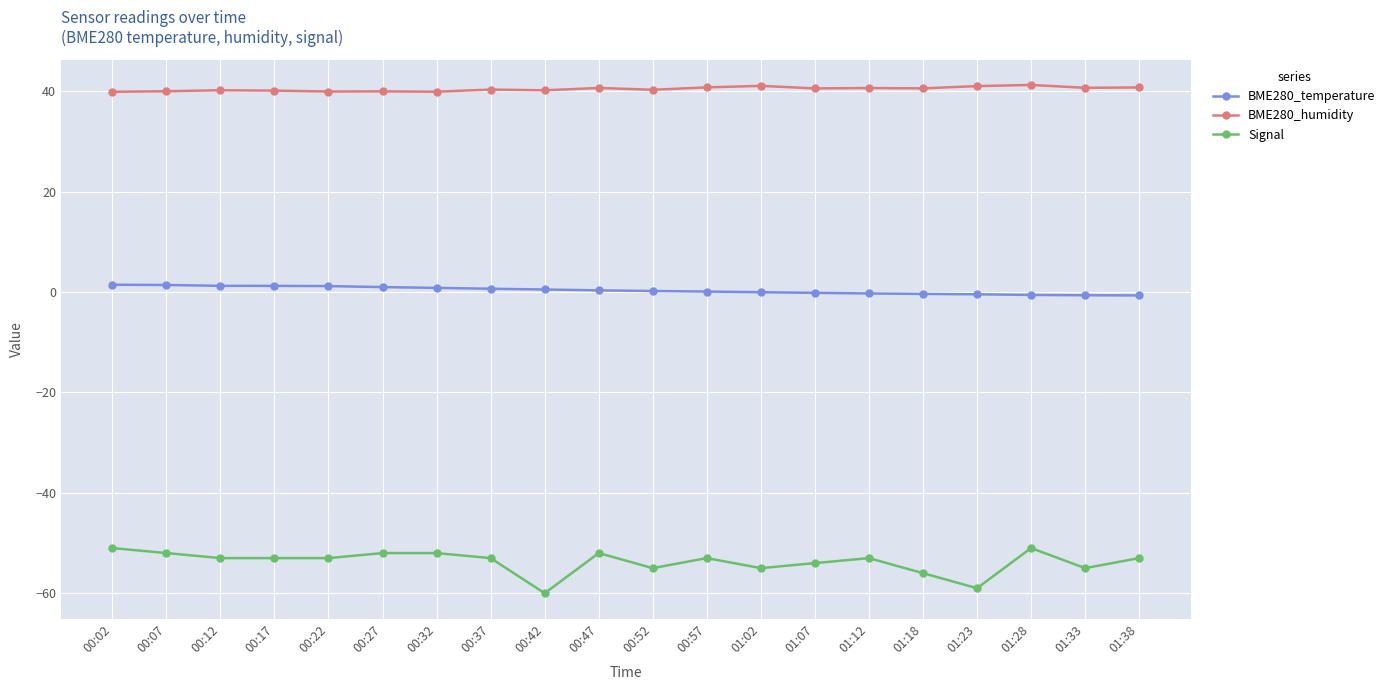

Read the BME280_humidity value at 00:17.

40.1